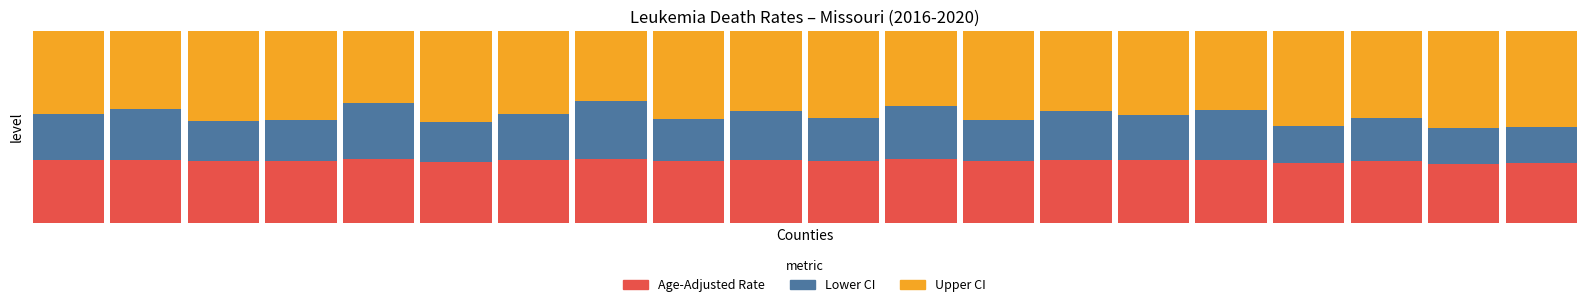

Are the bars grouped side by side (vs. stacked)?

No